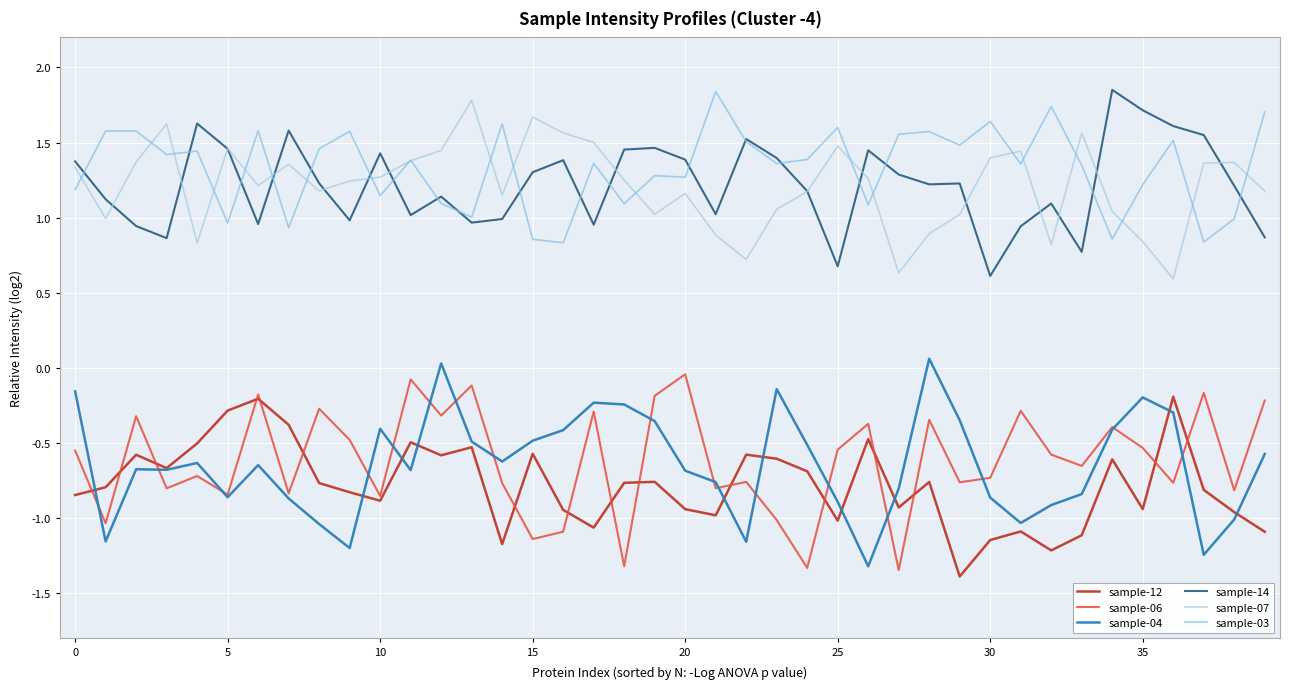

Is this an area chart (filled region under the line)?

No